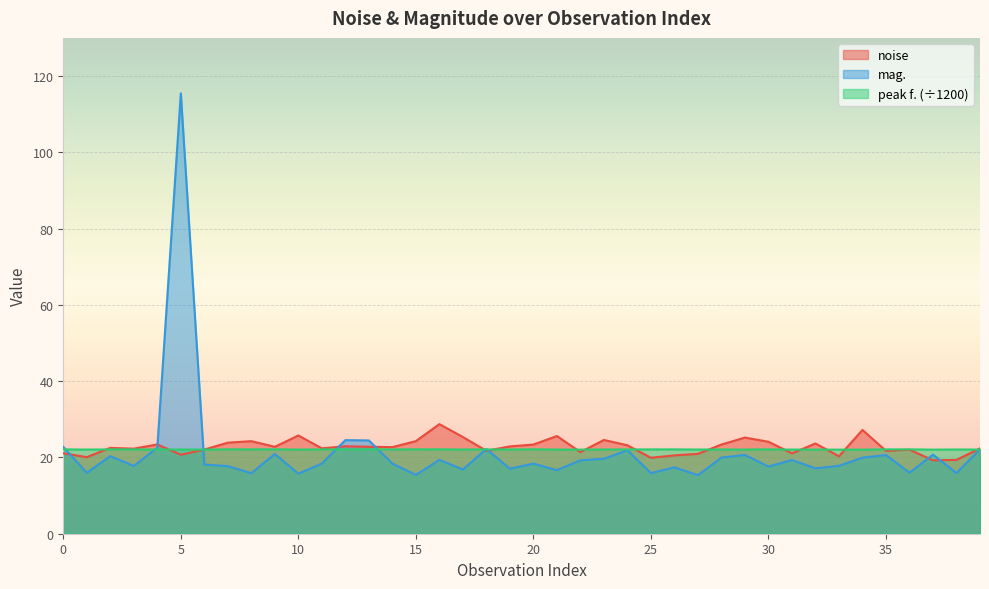

True or false: mag. and noise intersect in this chart.

True